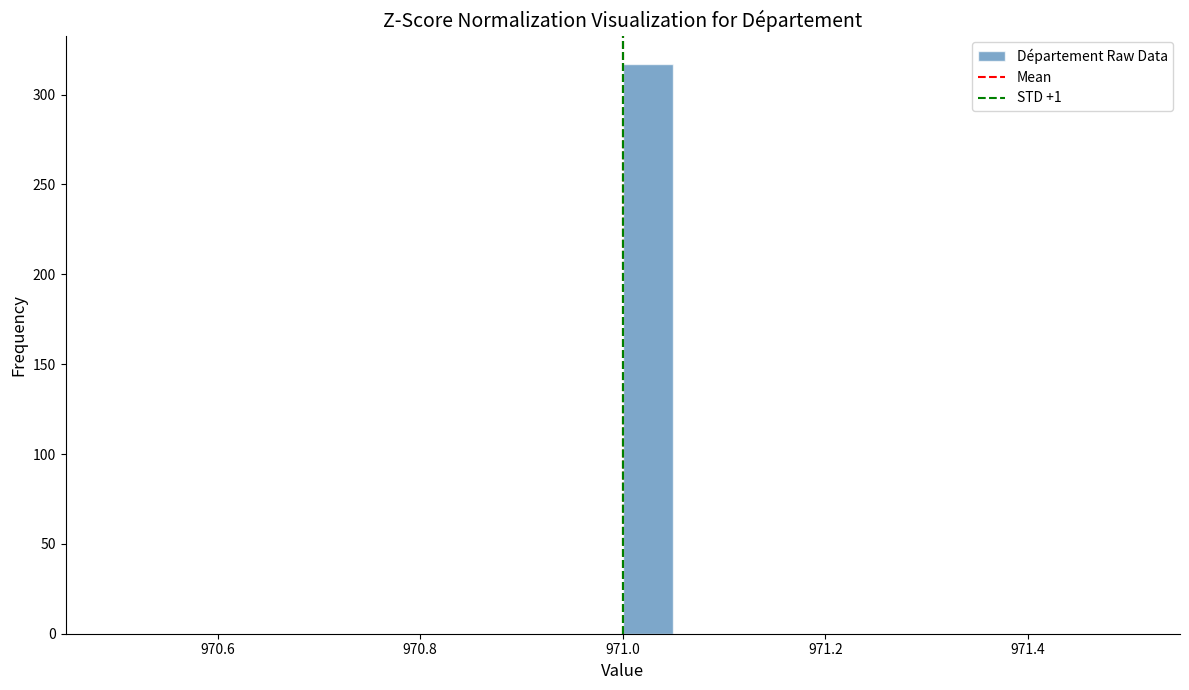

Around what value on the x-axis is the tallest bar? Give the approximate position of its centre, as read against the axis.

971.02